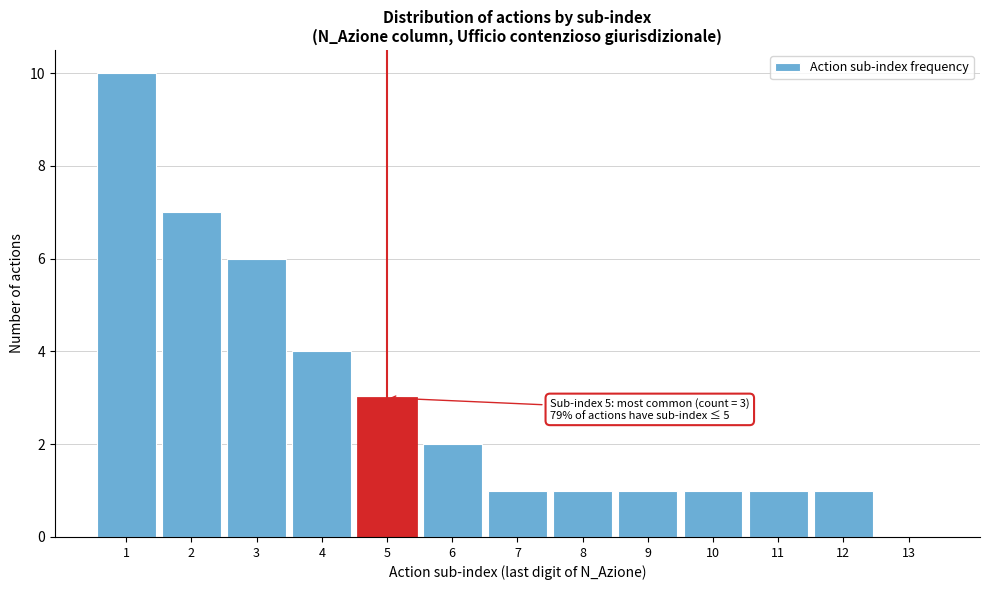

Over which range of the x-axis is the bar tallest?

0.5 to 1.5